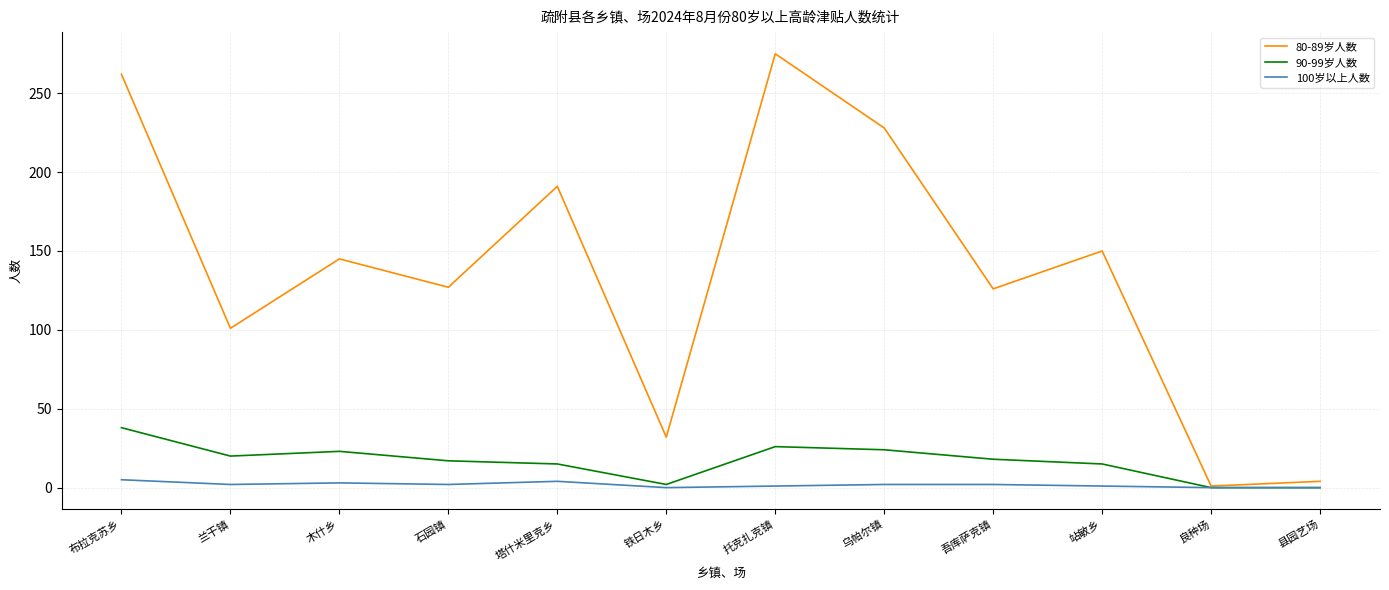

How many values in the 80-89岁人数 series are below 145?

6